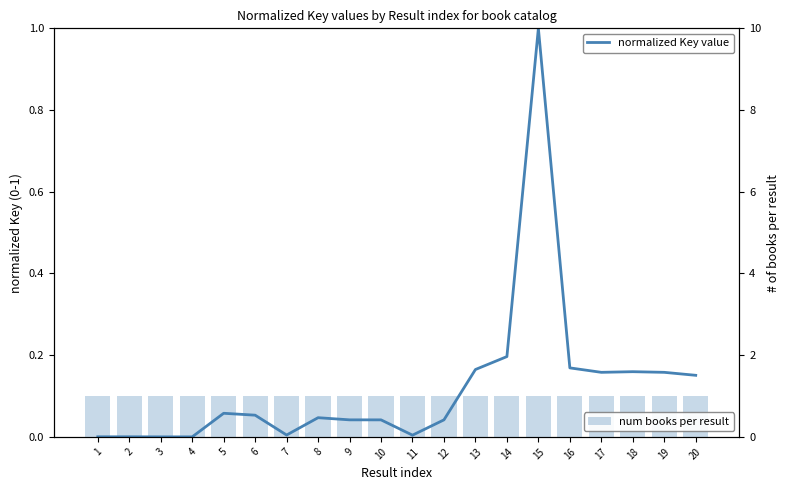

Are the bars grouped side by side (vs. stacked)?

Yes